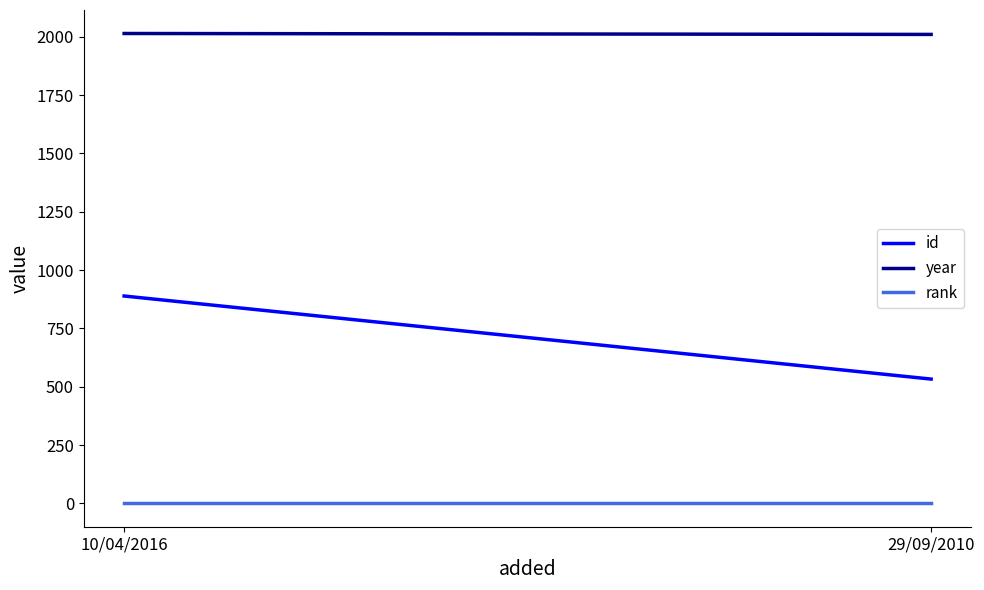

What is the highest value of the year series?

2014